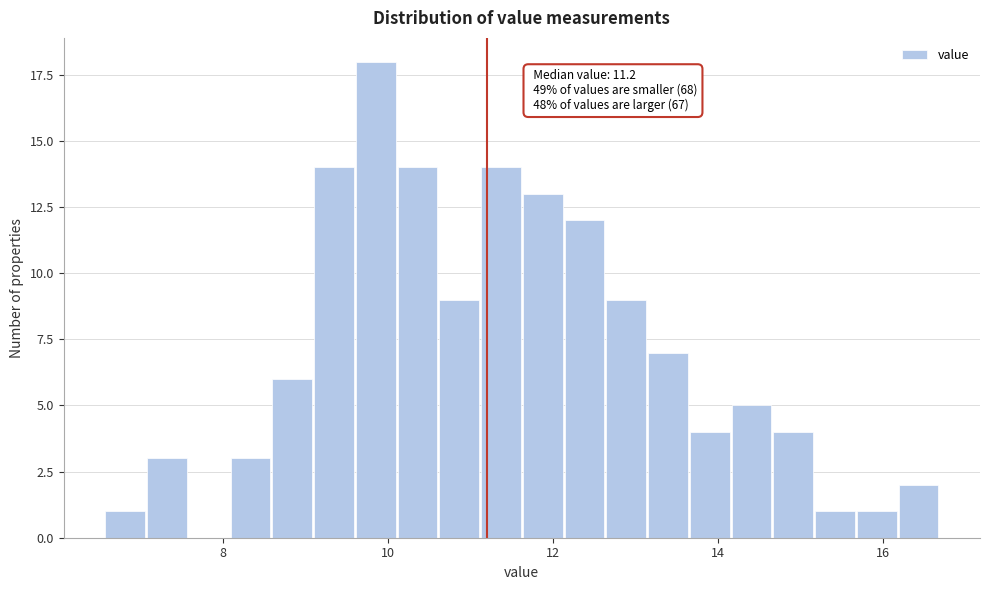

Around what value on the x-axis is the tallest bar? Give the approximate position of its centre, as read against the axis.

9.8